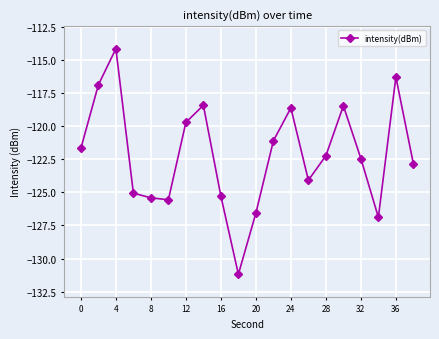

What is the greatest value displayed?

-114.2